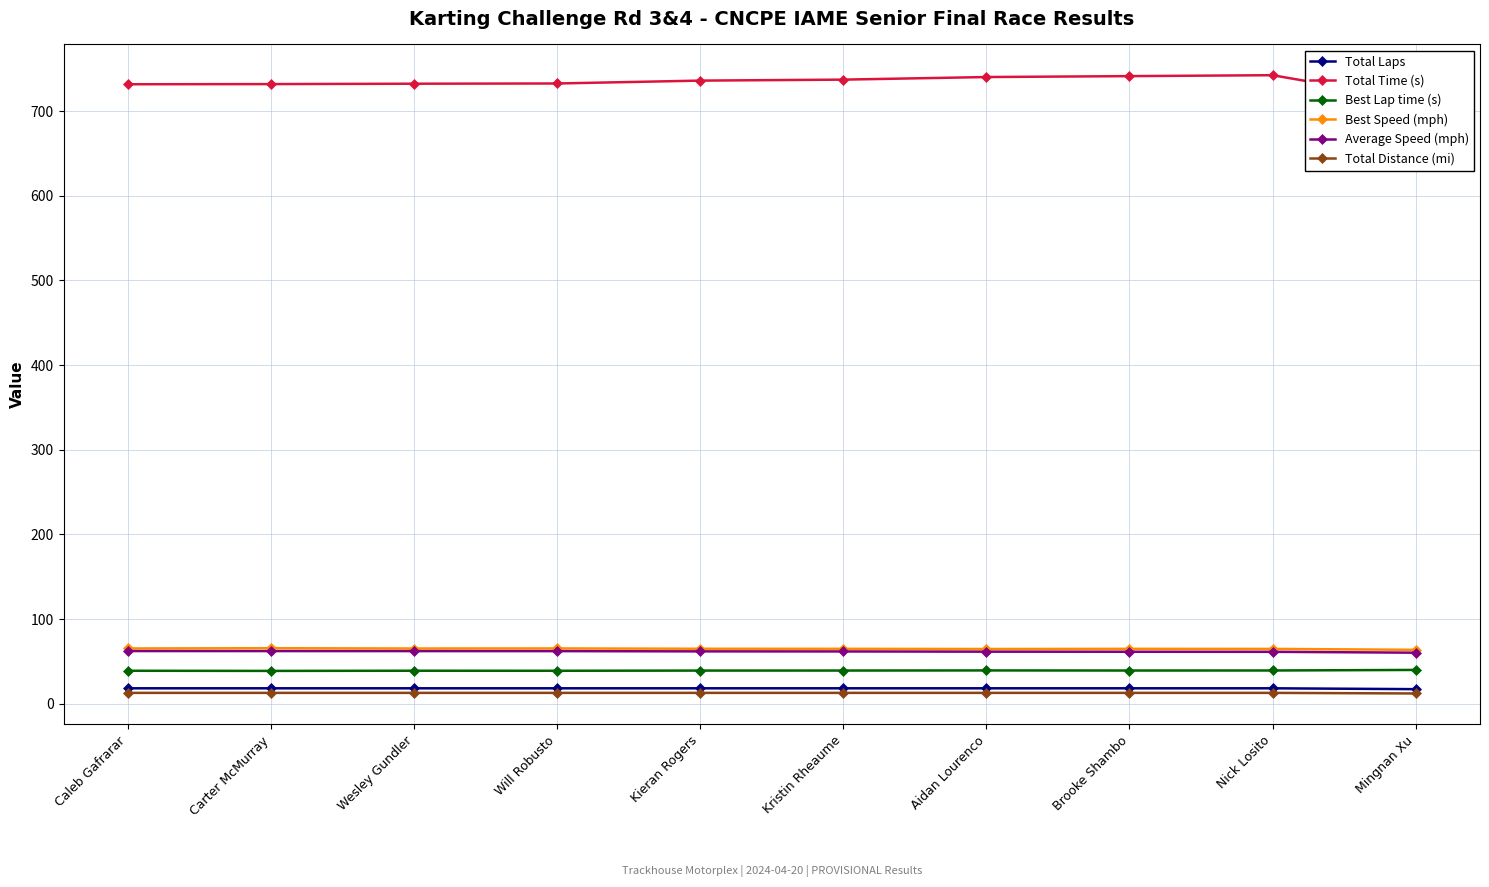

The Total Distance (mi) series shows 21.0 at Kieran Rogers. True or false?

False